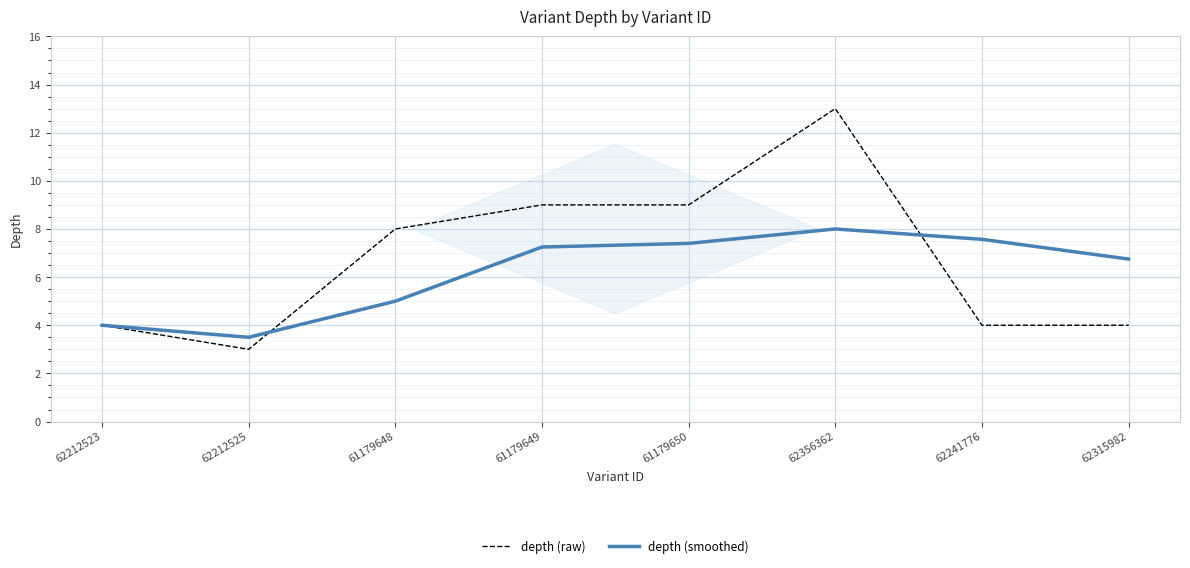

In depth (smoothed), how many points are lower than both neighbors (excluding endpoints)?

1